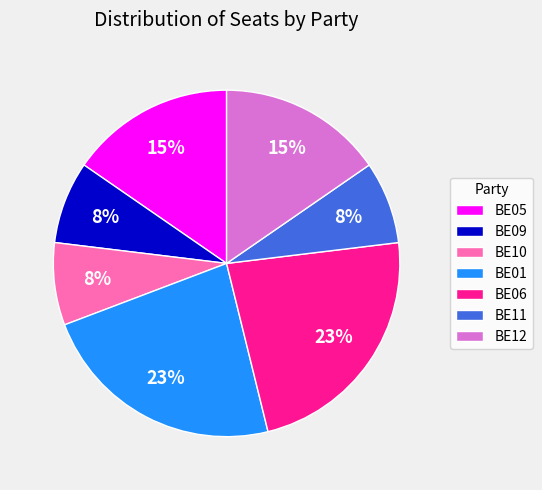

Is it true that BE06 is 23% of the pie?

True